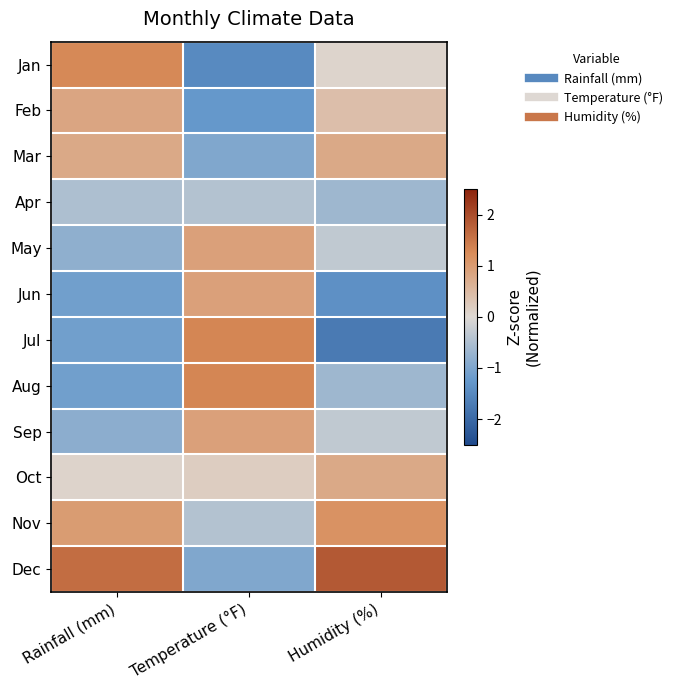

Rank the series by their maximum value, from highest to lowest.

Dec, Jul, Aug, Jan, Nov, May, Jun, Sep, Feb, Mar, Oct, Apr